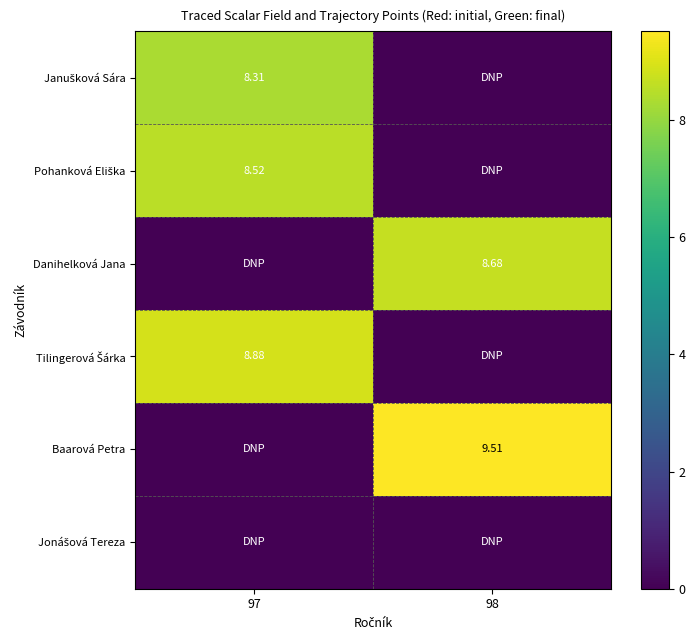

At 97, list the series in order from largest to smallest.

Tilingerová Šárka, Pohanková Eliška, Janušková Sára, Danihelková Jana, Baarová Petra, Jonášová Tereza